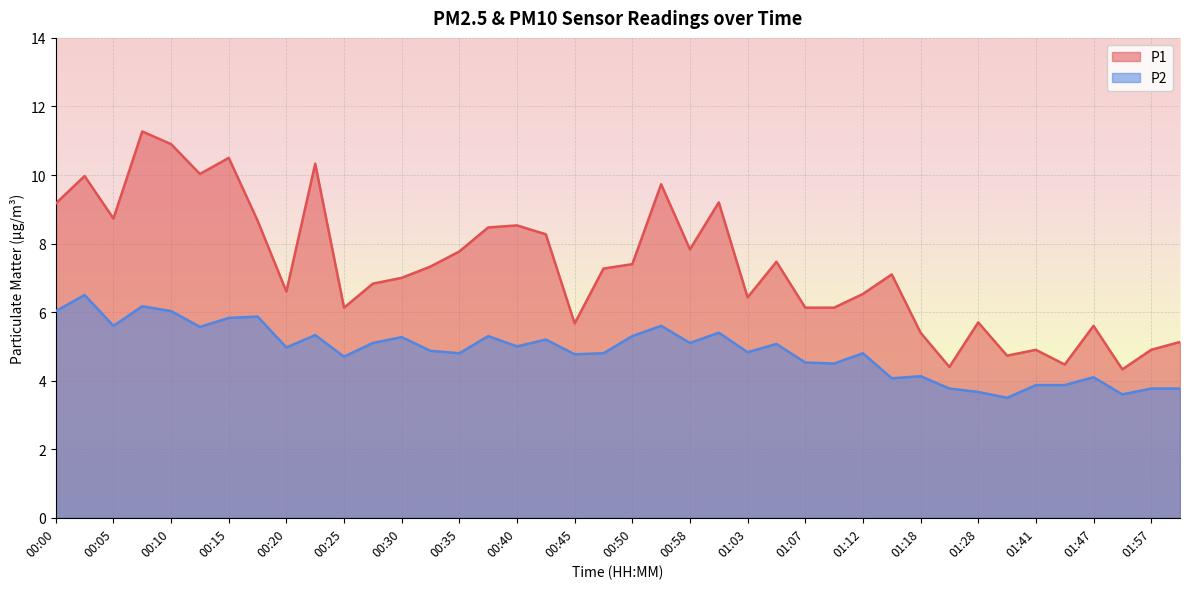

At which category is the sum across all series the highest?

00:08